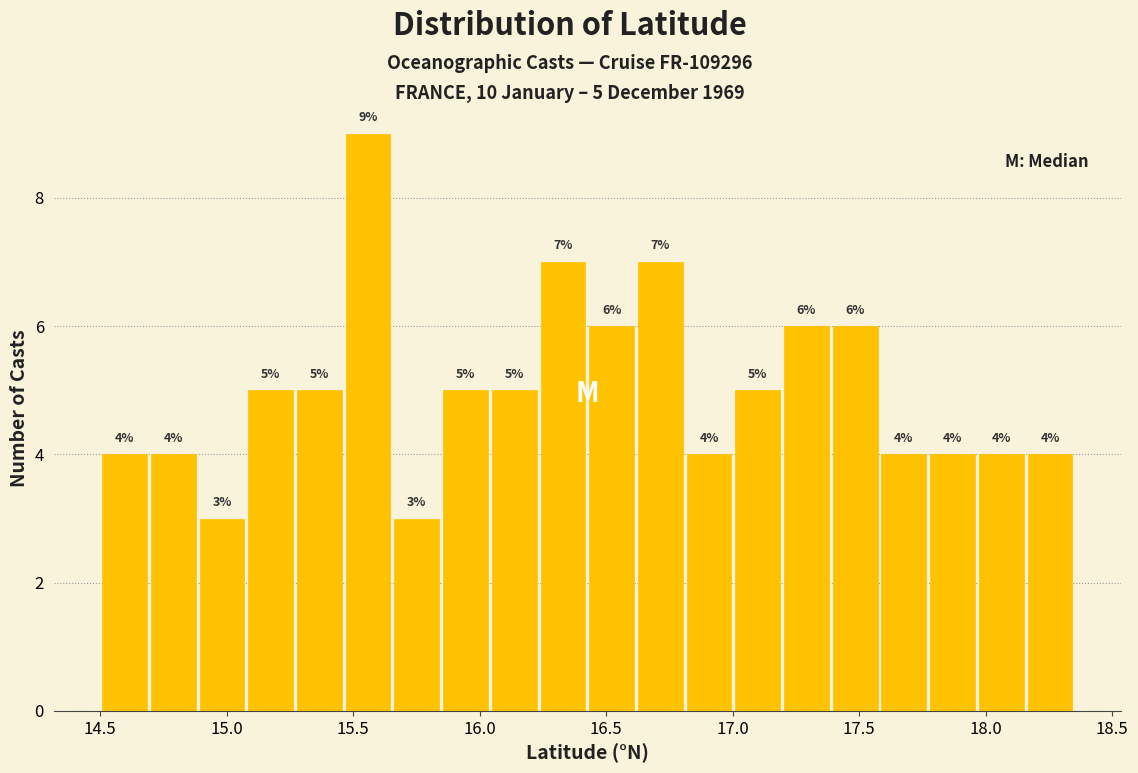

Around what value on the x-axis is the tallest bar? Give the approximate position of its centre, as read against the axis.

15.55